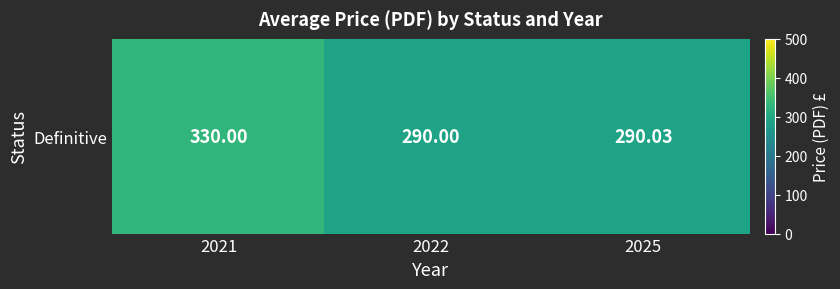

What is the greatest value displayed?

330.0